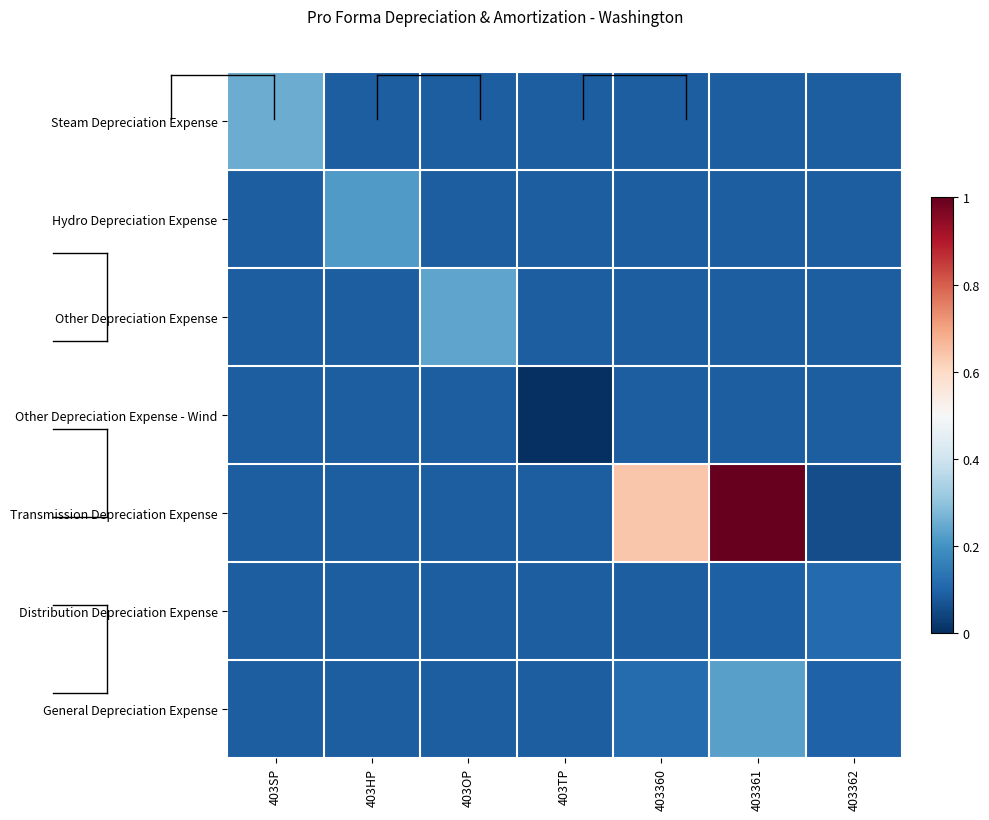

Which series has the widest spread of values?

Transmission Depreciation Expense